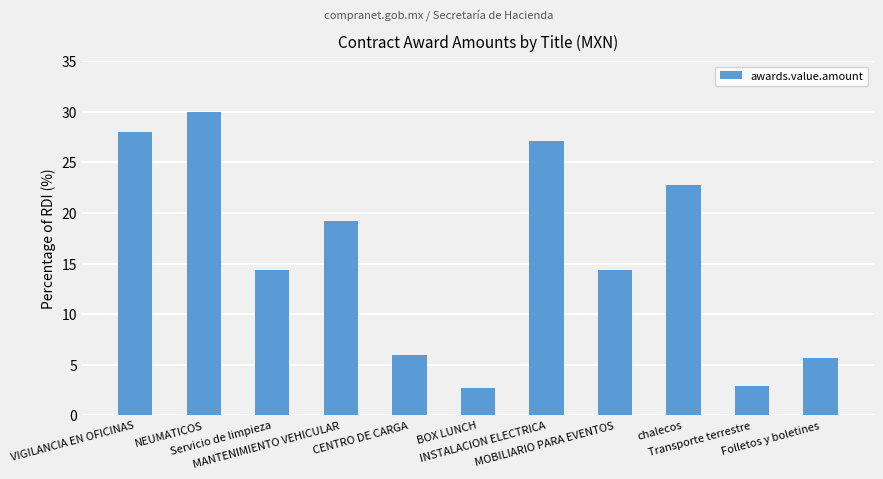

The value at NEUMATICOS is 30.0. True or false?

True